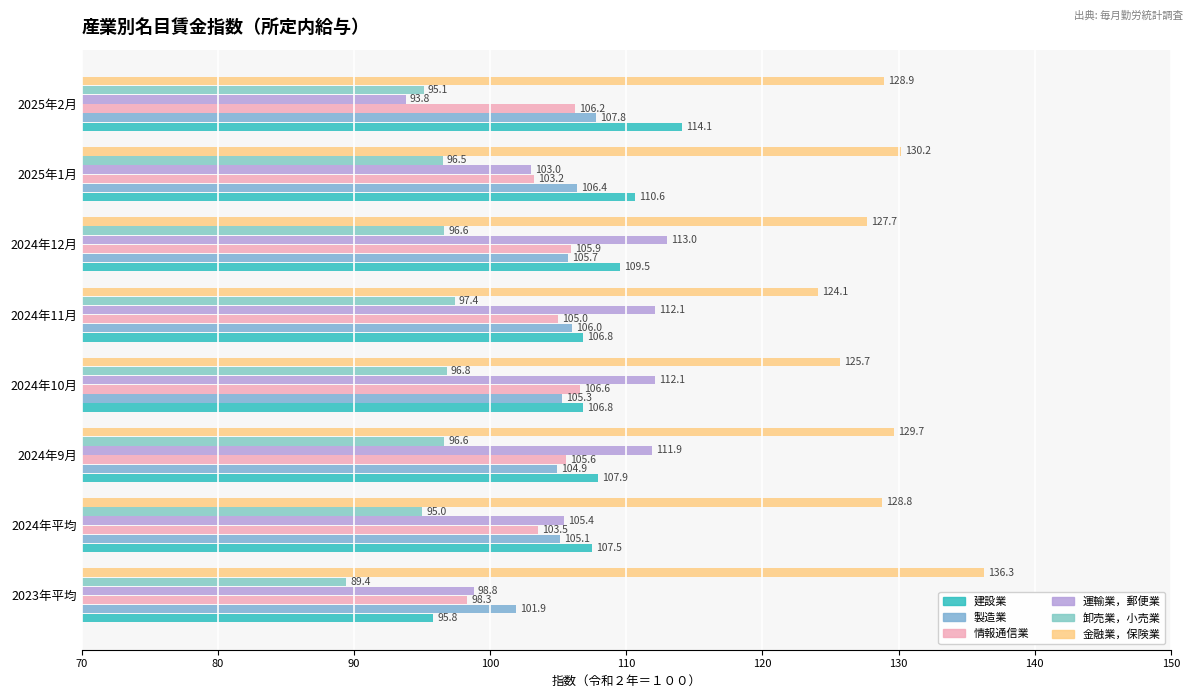

What is the difference between the second highest and second lowest values in the 卸売業，小売業 series?

1.8